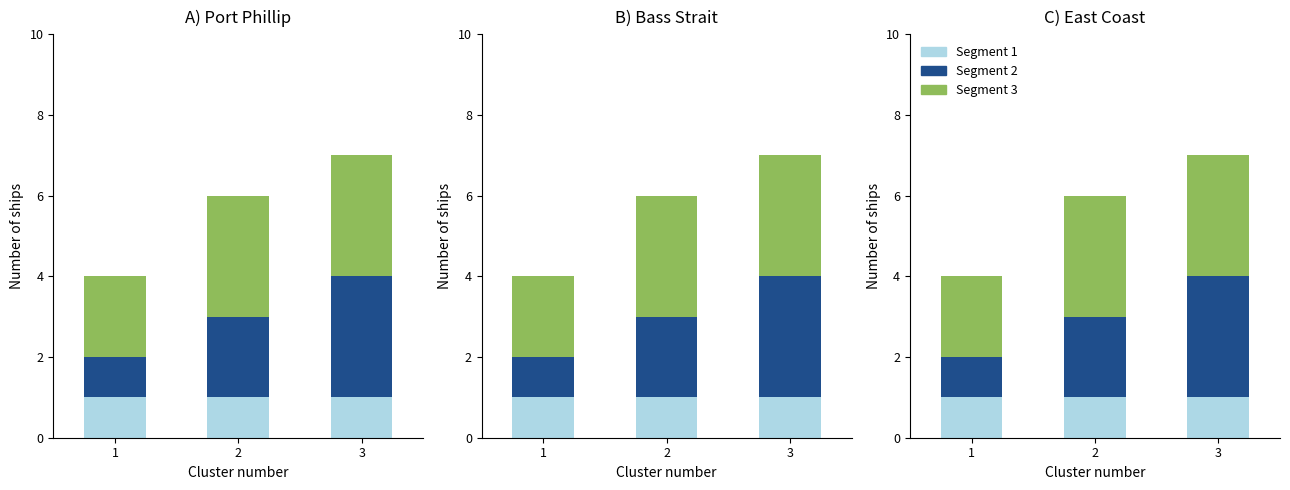

At which label does Segment 2 first exceed 2?

3